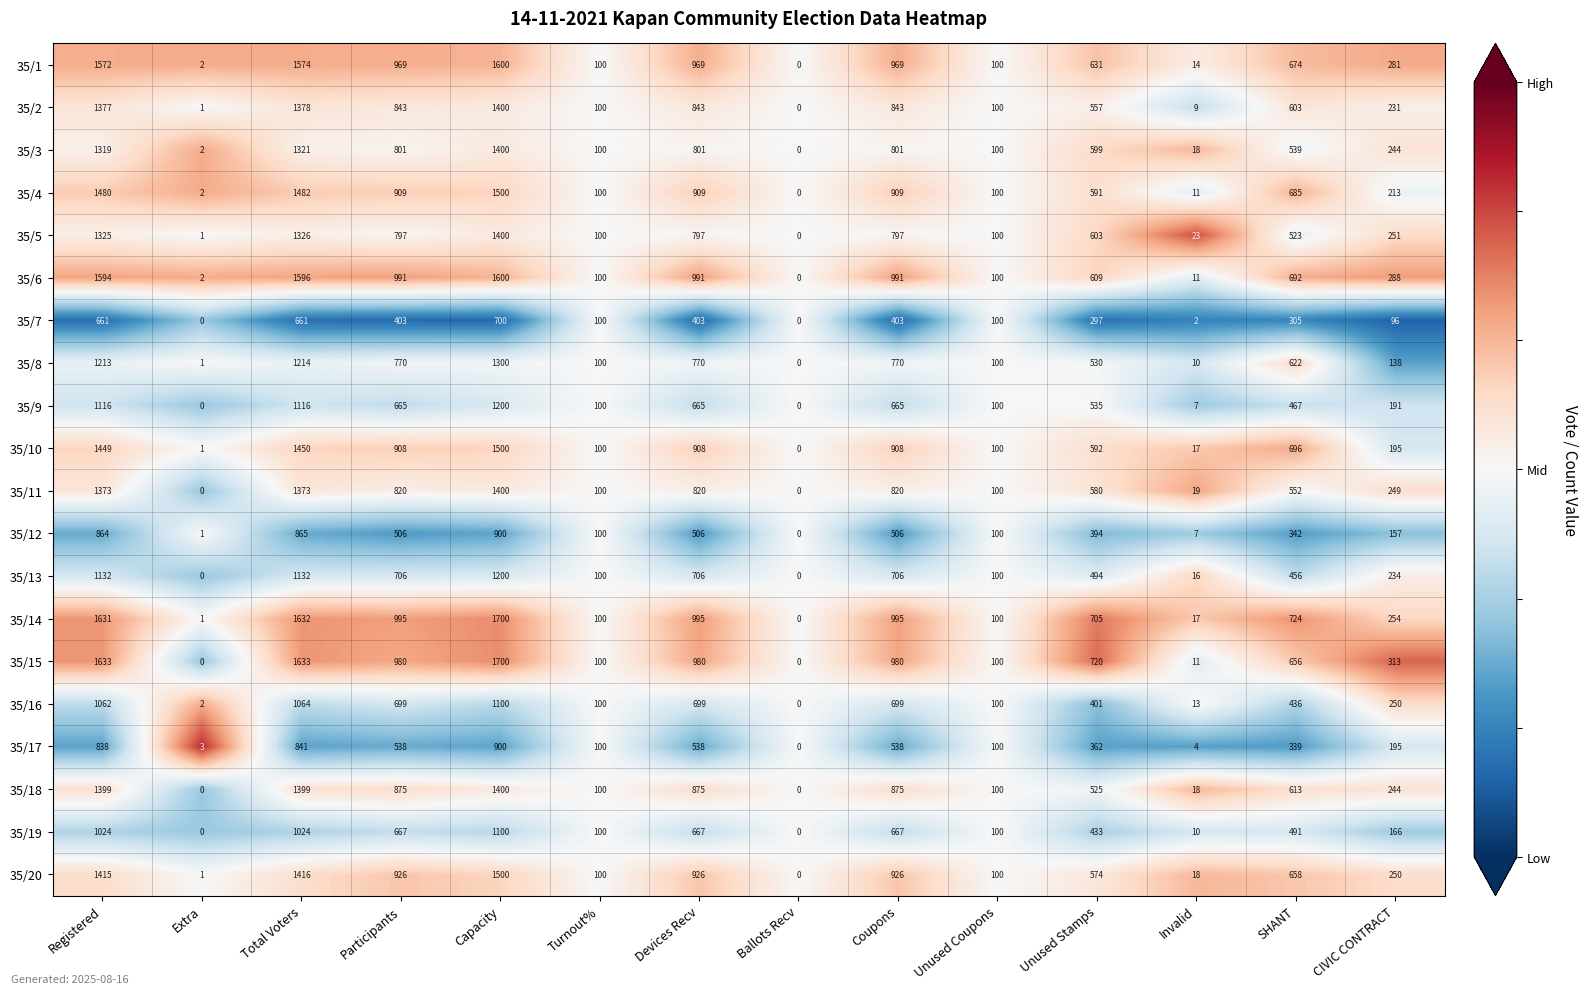

Which category has the highest value in the 35/17 series?

Capacity